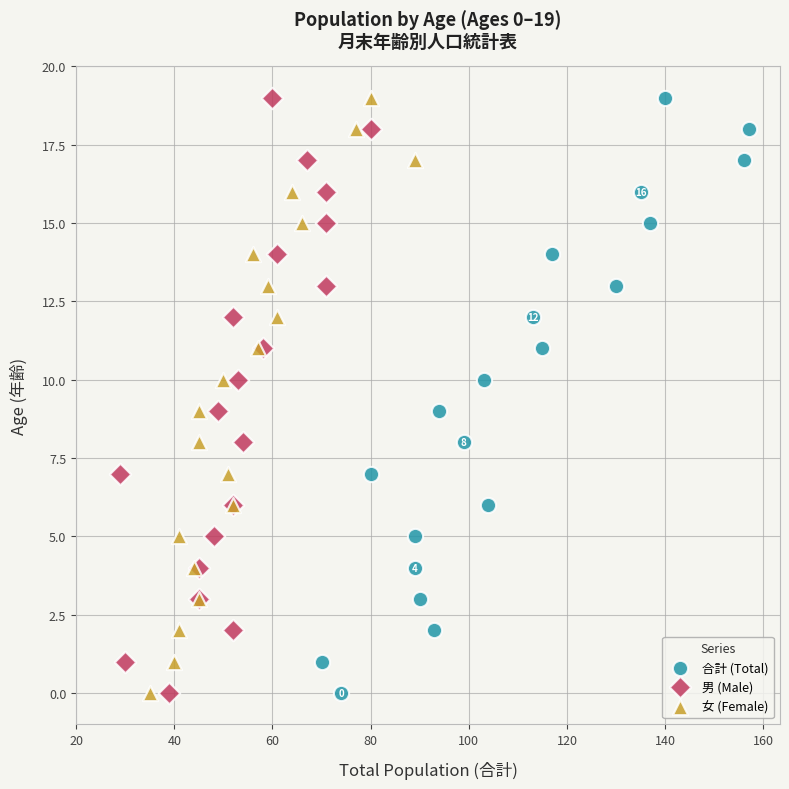

What are all the series names shown in the legend?

合計 (Total), 男 (Male), 女 (Female)